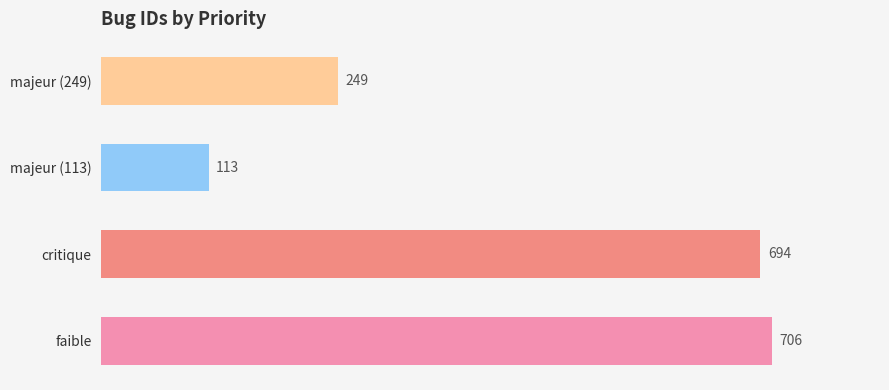

What is the sum of all values?

1762